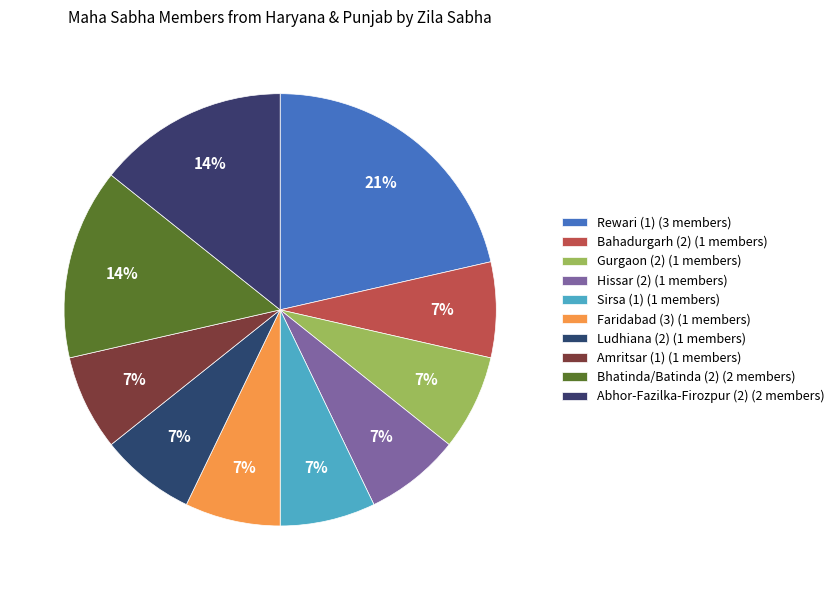

Rank the categories by value from lowest to highest.

Bahadurgarh (2), Gurgaon (2), Hissar (2), Sirsa (1), Faridabad (3), Ludhiana (2), Amritsar (1), Bhatinda/Batinda (2), Abhor-Fazilka-Firozpur (2), Rewari (1)